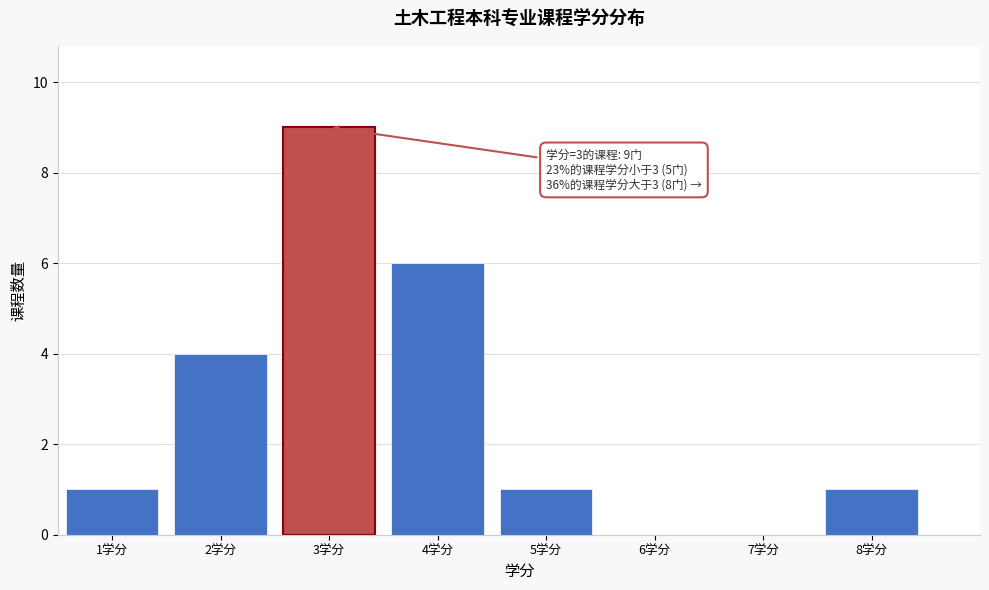

Reading right to left, extract all data points from this chart.

8学分=1	7学分=0	6学分=0	5学分=1	4学分=6	3学分=9	2学分=4	1学分=1